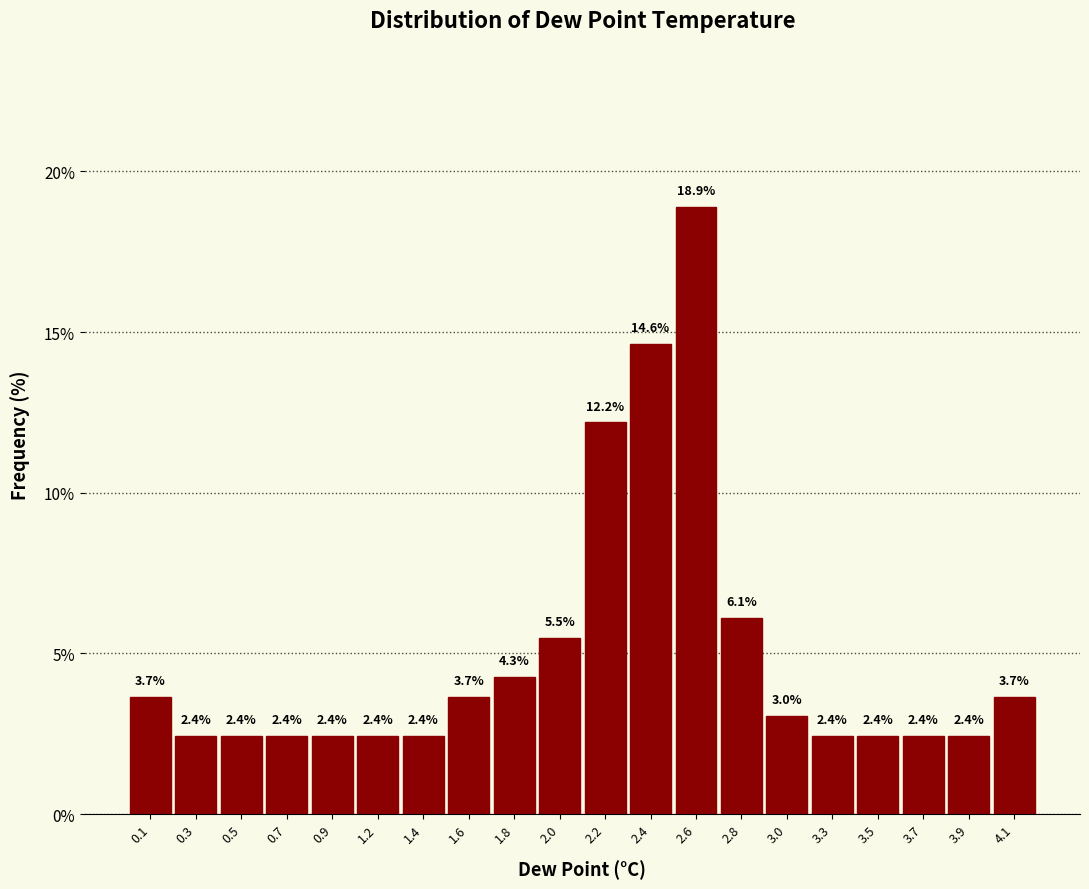

Reading left to right, transcribe this chart: for each bar, give the range it covers on the x-axis and its height. The bar edges are not printed on the chart, so give them approximately, as read against the axis.

0.00 to 0.21: 3.7
0.21 to 0.42: 2.4
0.42 to 0.63: 2.4
0.63 to 0.84: 2.4
0.84 to 1.05: 2.4
1.05 to 1.26: 2.4
1.26 to 1.47: 2.4
1.47 to 1.68: 3.7
1.68 to 1.89: 4.3
1.89 to 2.10: 5.5
2.10 to 2.31: 12.2
2.31 to 2.52: 14.6
2.52 to 2.73: 18.9
2.73 to 2.94: 6.1
2.94 to 3.15: 3.0
3.15 to 3.36: 2.4
3.36 to 3.57: 2.4
3.57 to 3.78: 2.4
3.78 to 3.99: 2.4
3.99 to 4.20: 3.7